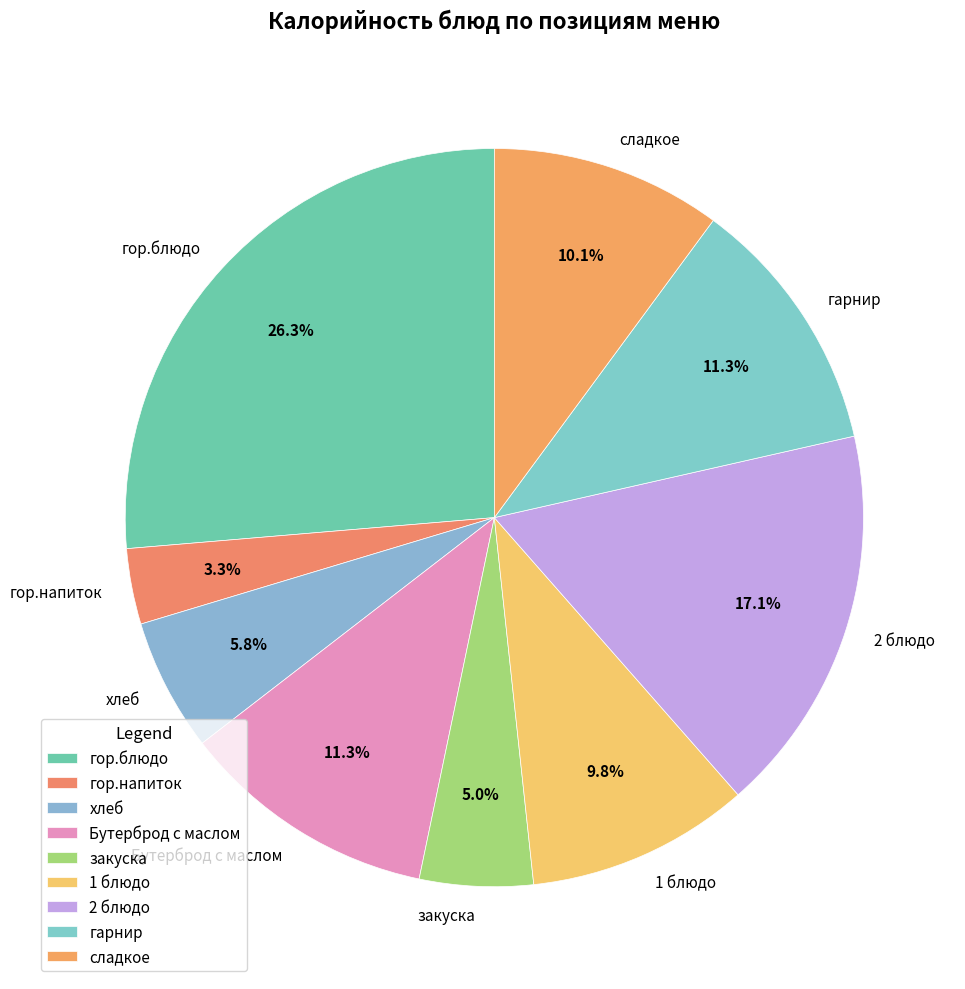

Combined, do 2 блюдо and закуска account for over 50%?

No